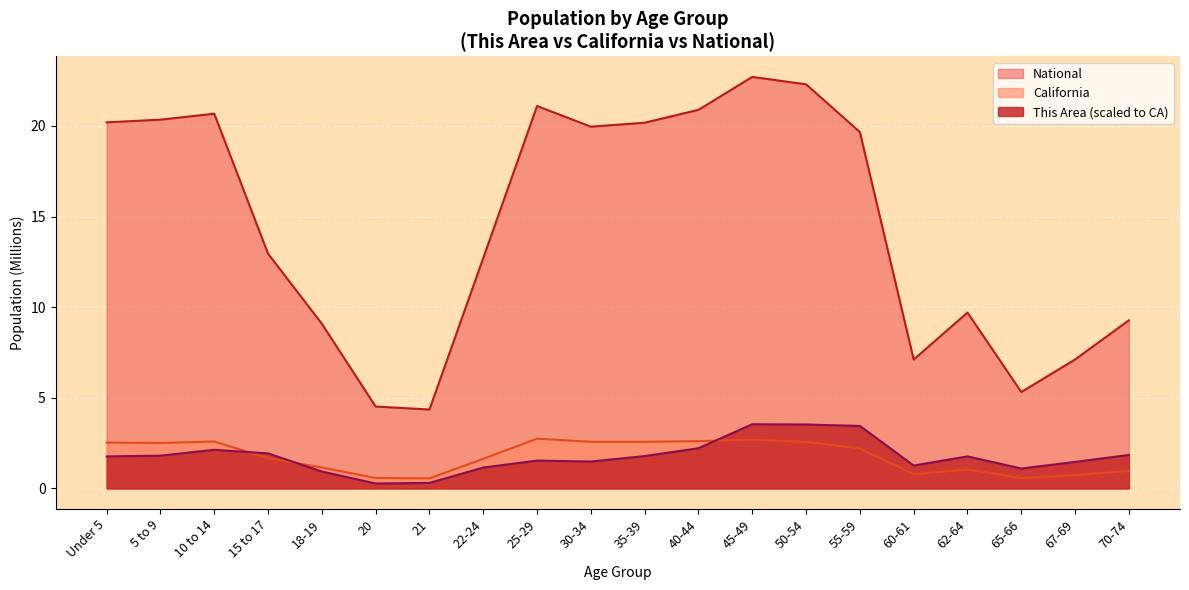

How many interior local valleys does the California series have?

5